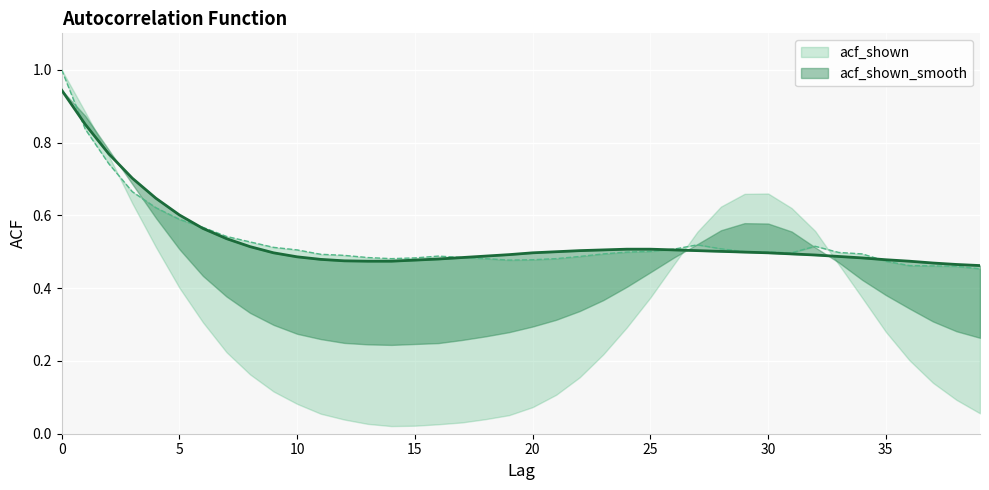

Rank the series by their maximum value, from lowest to highest.

acf_shown_smooth, acf_shown